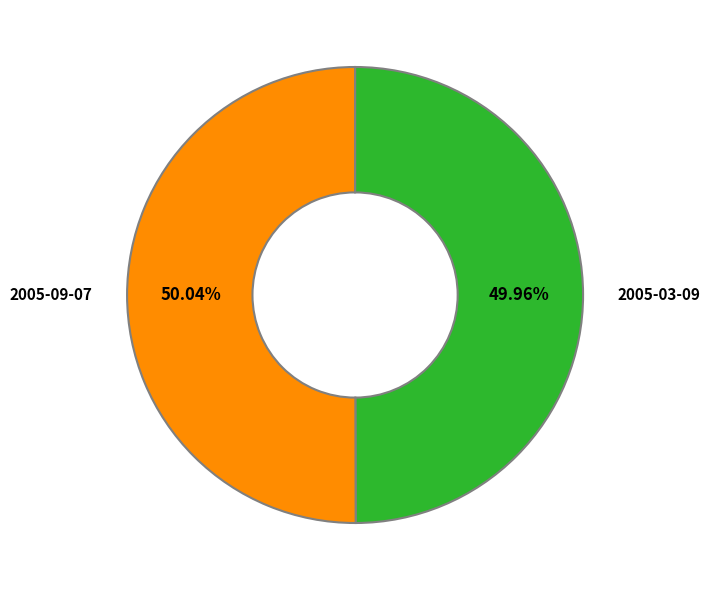

True or false: 2005-03-09 accounts for 50% of the total.

True